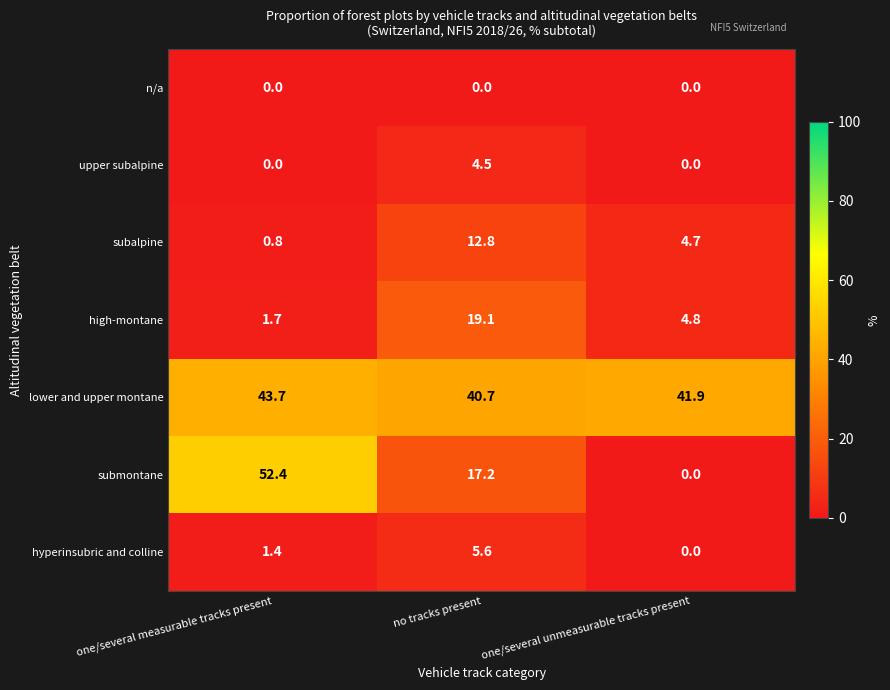

Reading left to right, transcribe all the data shown in this chart.

n/a: 0.0	0.0	0.0
upper subalpine: 0.0	4.5	0.0
subalpine: 0.8	12.8	4.7
high-montane: 1.7	19.1	4.8
lower and upper montane: 43.7	40.7	41.9
submontane: 52.4	17.2	0.0
hyperinsubric and colline: 1.4	5.6	0.0